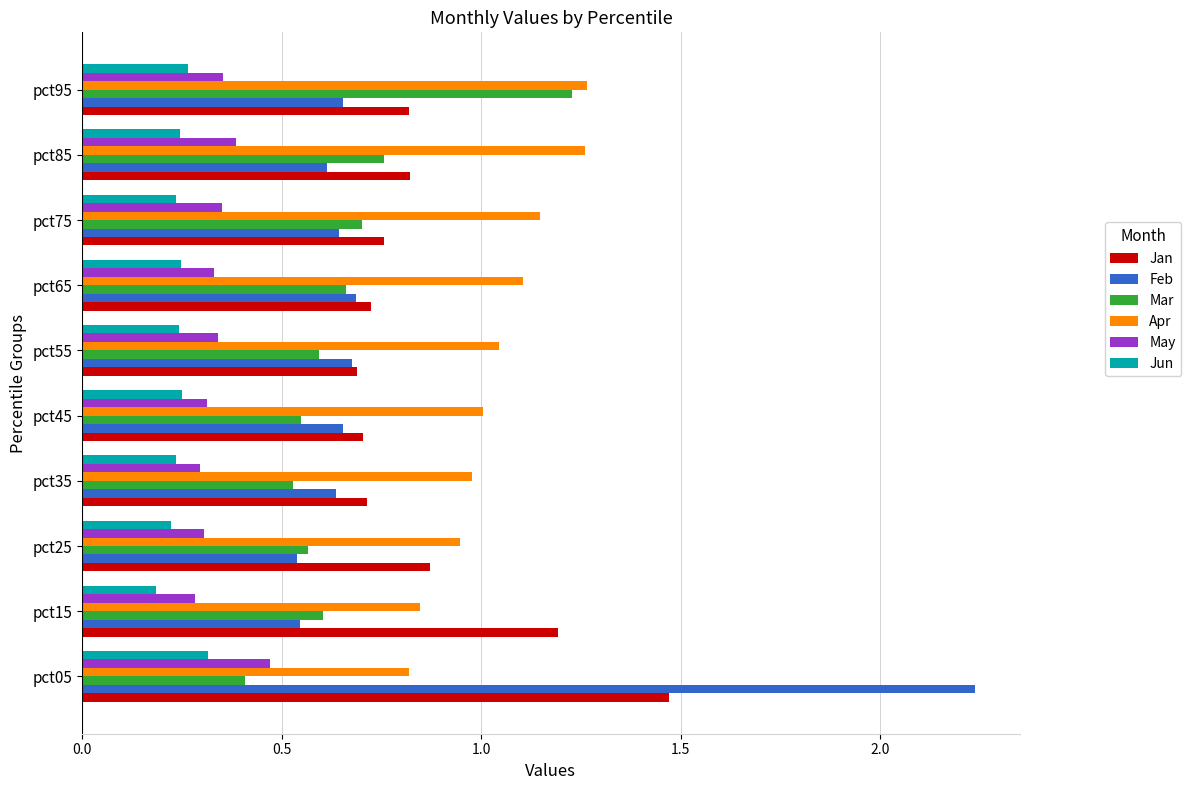

Which category has the highest value in the May series?

pct05